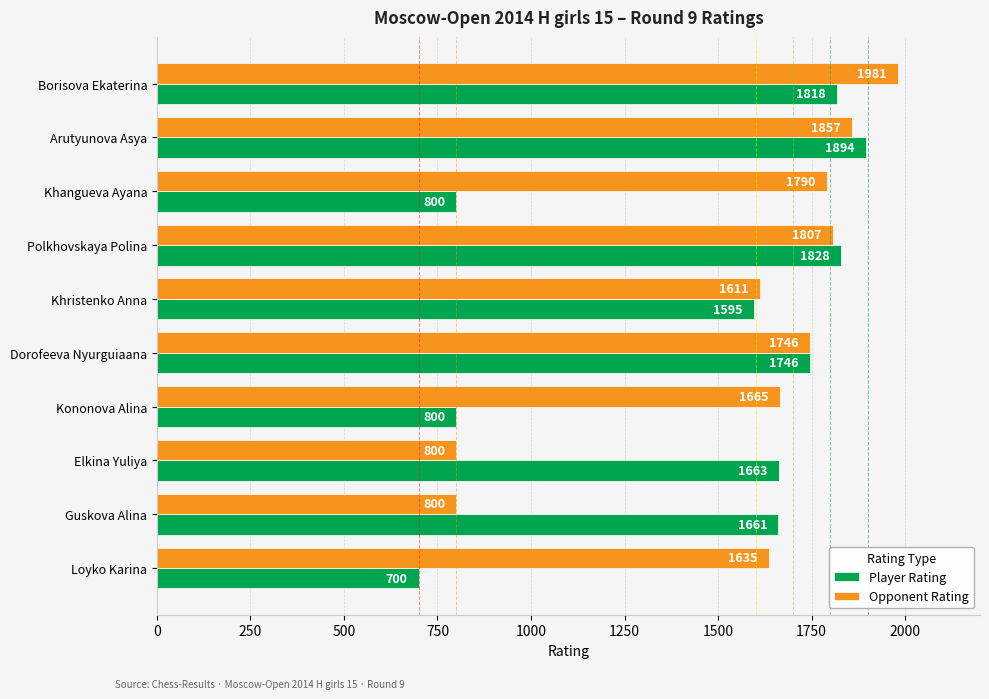

The Opponent Rating series shows 1857 at Arutyunova Asya. True or false?

True